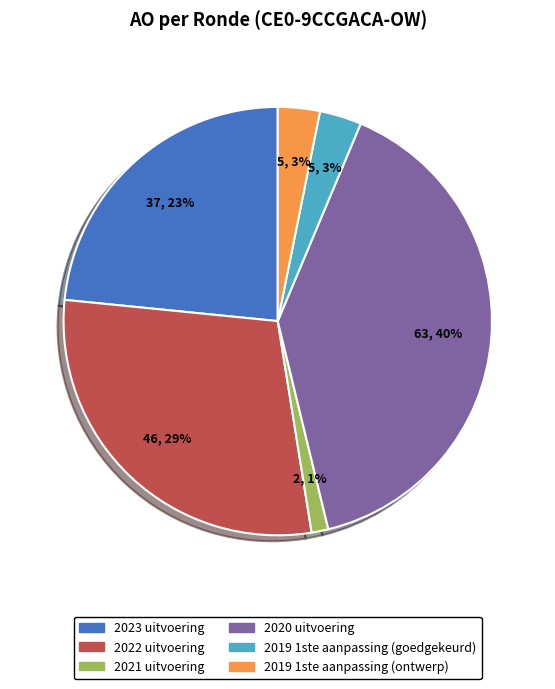

Between 2019 1ste aanpassing (goedgekeurd) and 2020 uitvoering, which is larger?

2020 uitvoering